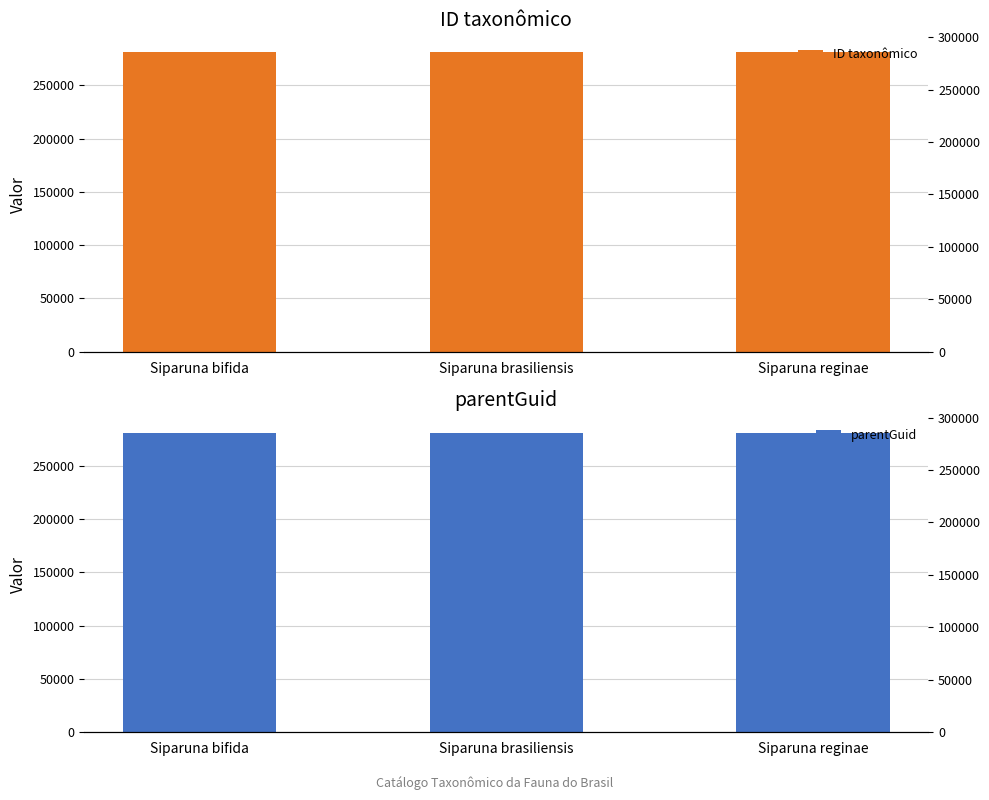

Rank the series by their average value, from highest to lowest.

ID taxonômico, parentGuid